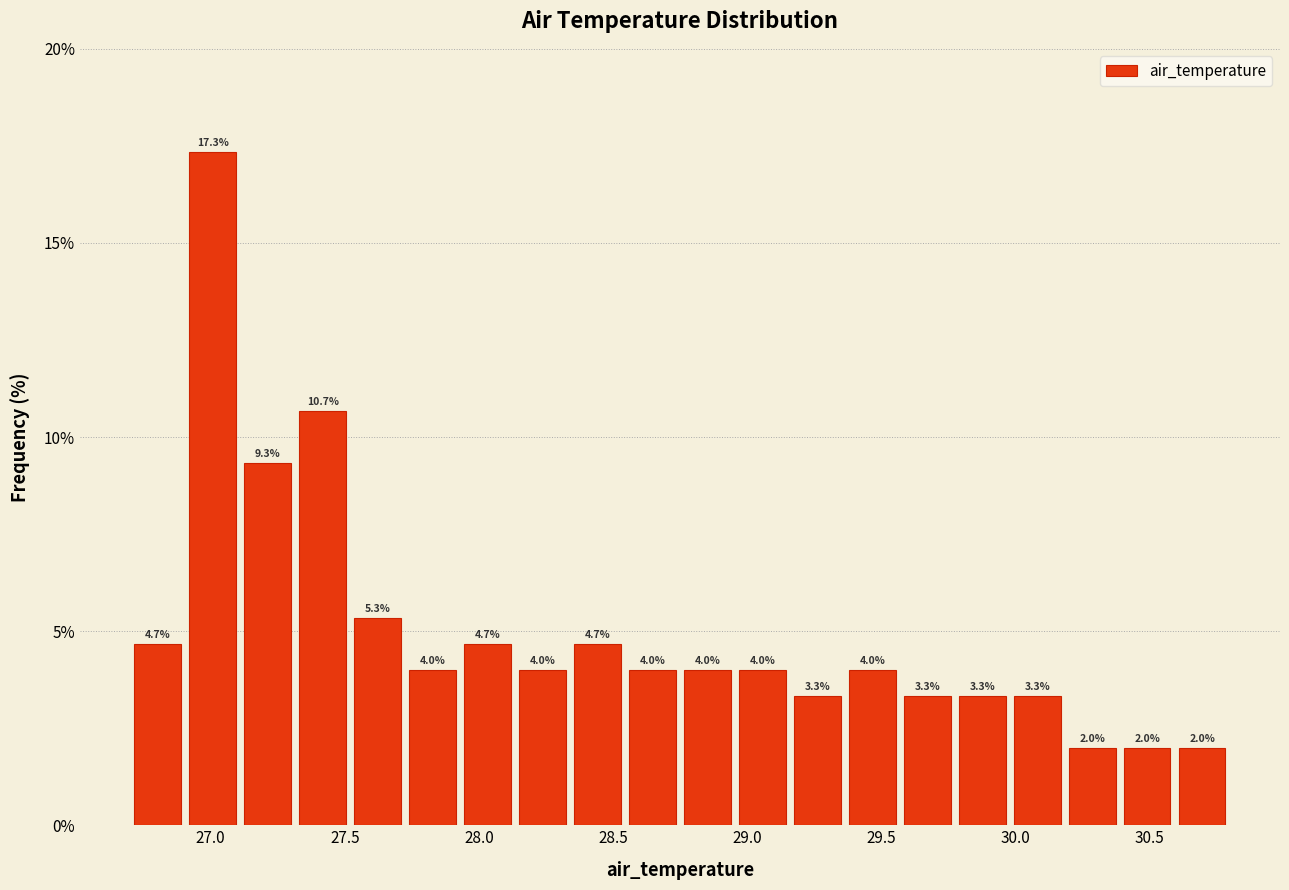

Over which range of the x-axis is the bar tallest?

26.905 to 27.110